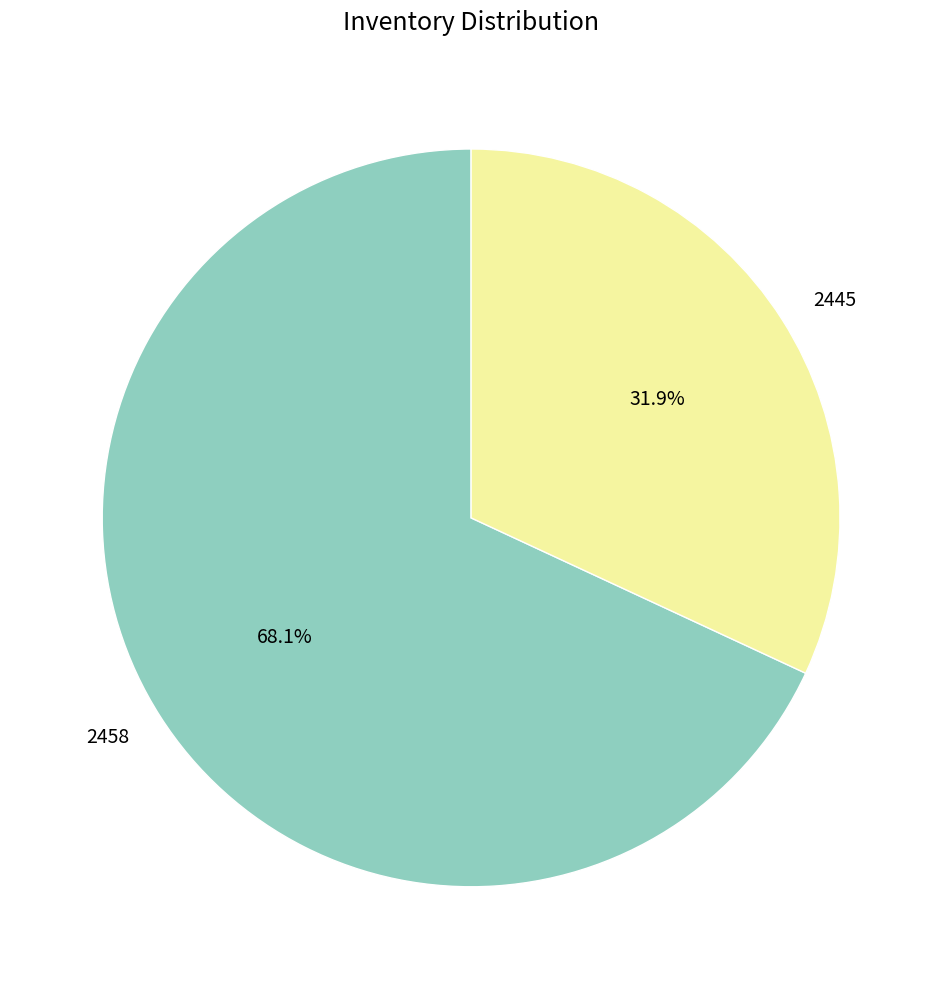

Combined, do 2445 and 2458 account for over 50%?

Yes